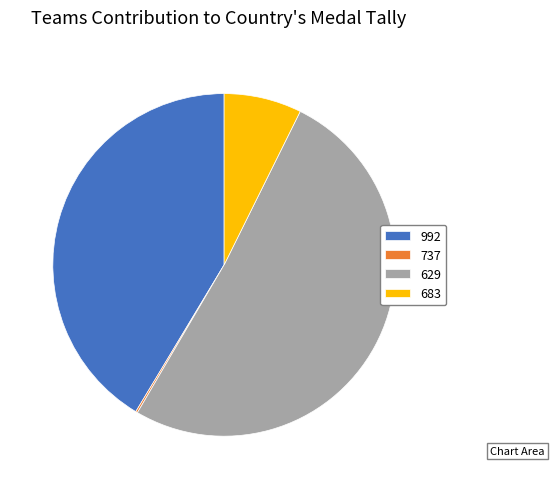

Which has a higher value, 629 or 683?

629